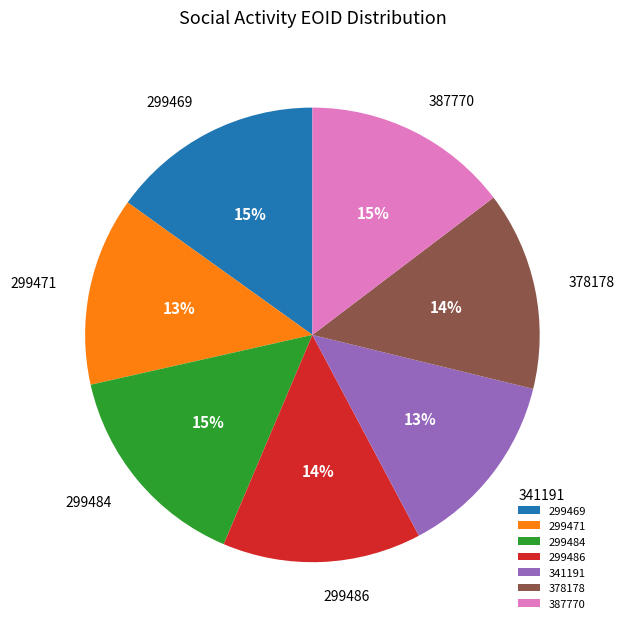

The 299486 slice represents 14% of the pie. True or false?

True